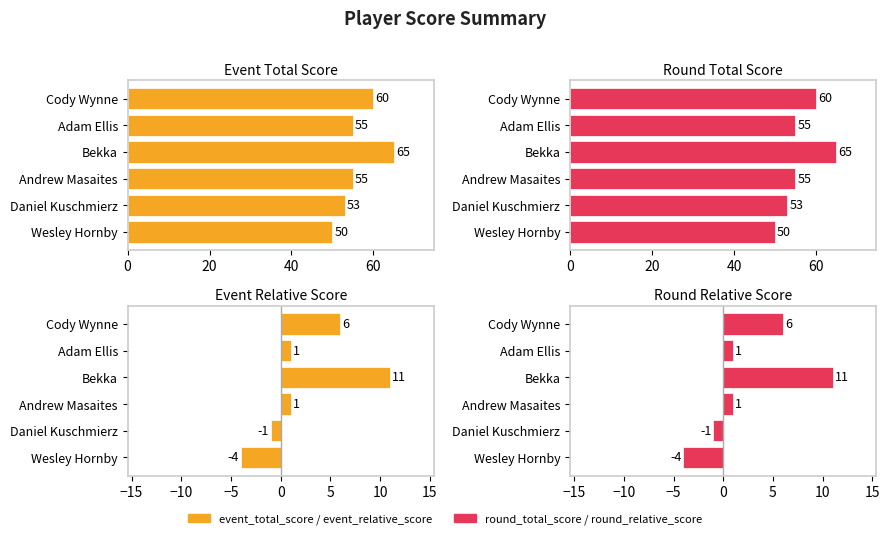

What is the maximum value for round_total_score?

65